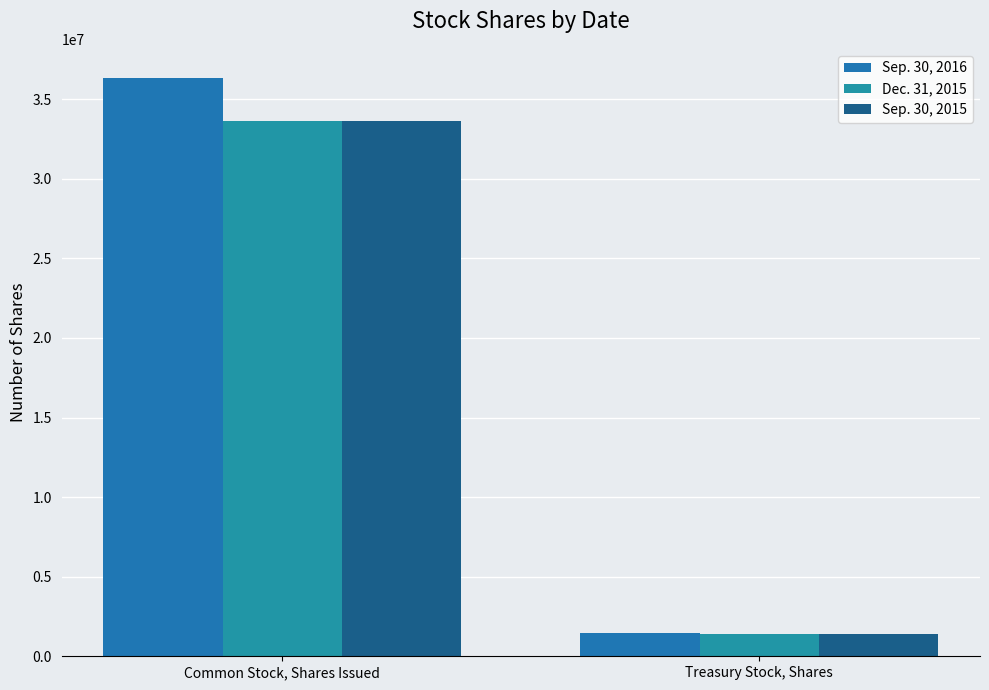

What is the label of the 2nd bar from the left?

Treasury Stock, Shares